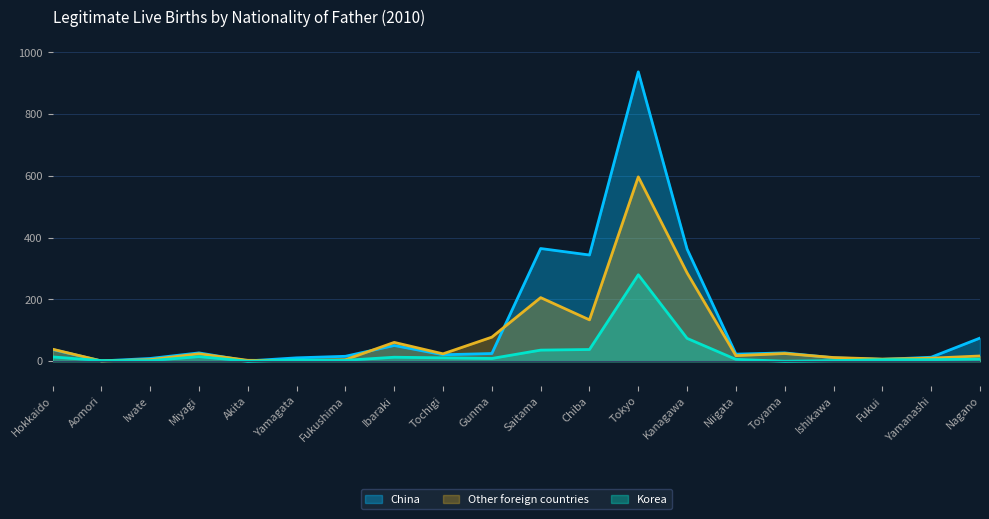

What is the difference between the second highest and minimum values in the Korea series?

74